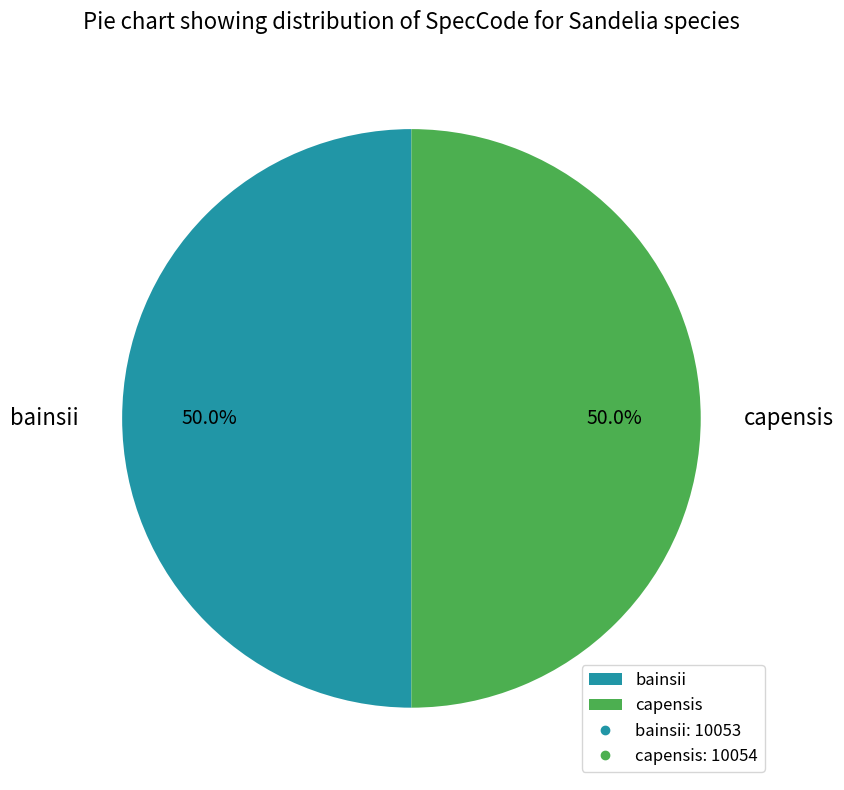

What portion of the pie excludes capensis?

50.0%